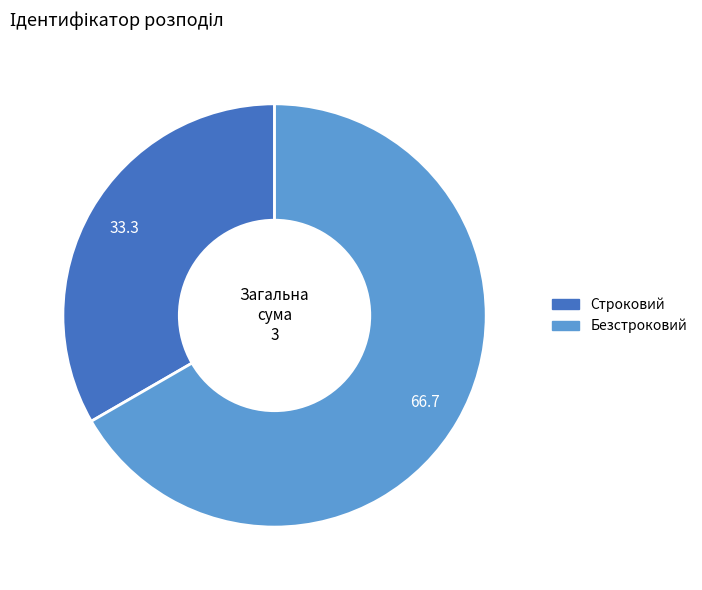

What is the ratio of the value at Безстроковий to the value at Строковий?

2.0